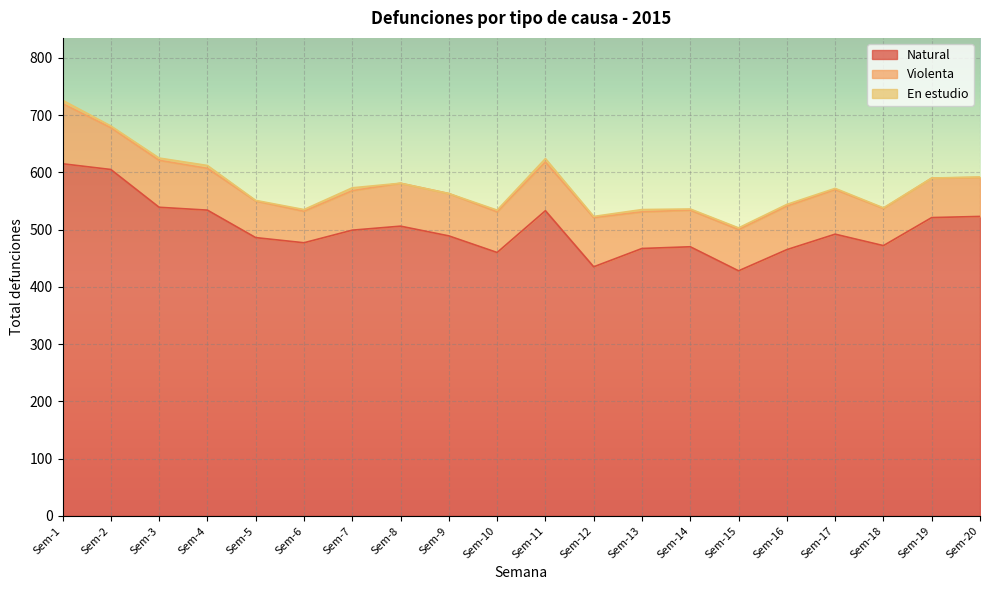

At how many categories does at least one series exceed 328?

20